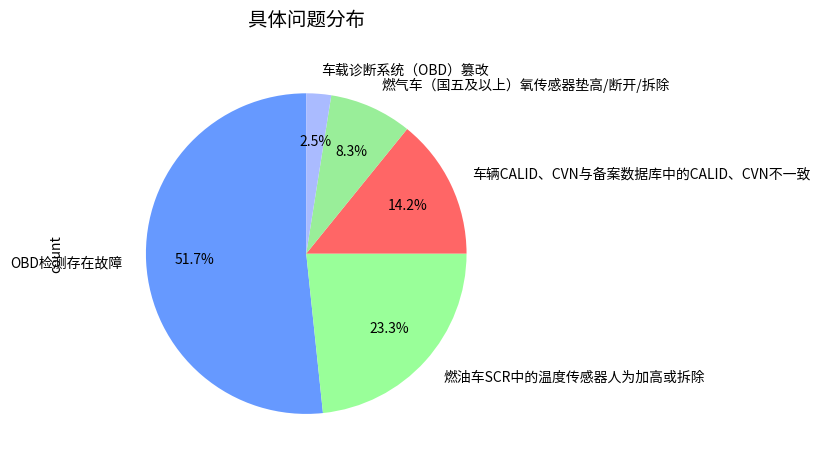

Which slice is the smallest?

车载诊断系统（OBD）篡改